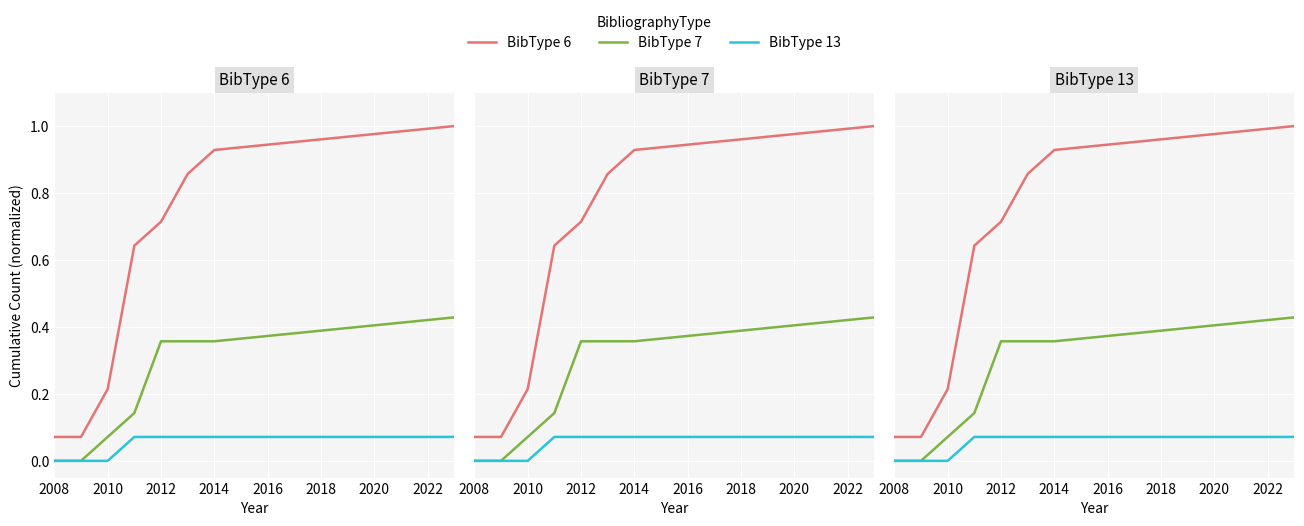

True or false: BibType 6 has a value of 0.3 at 2014.

False